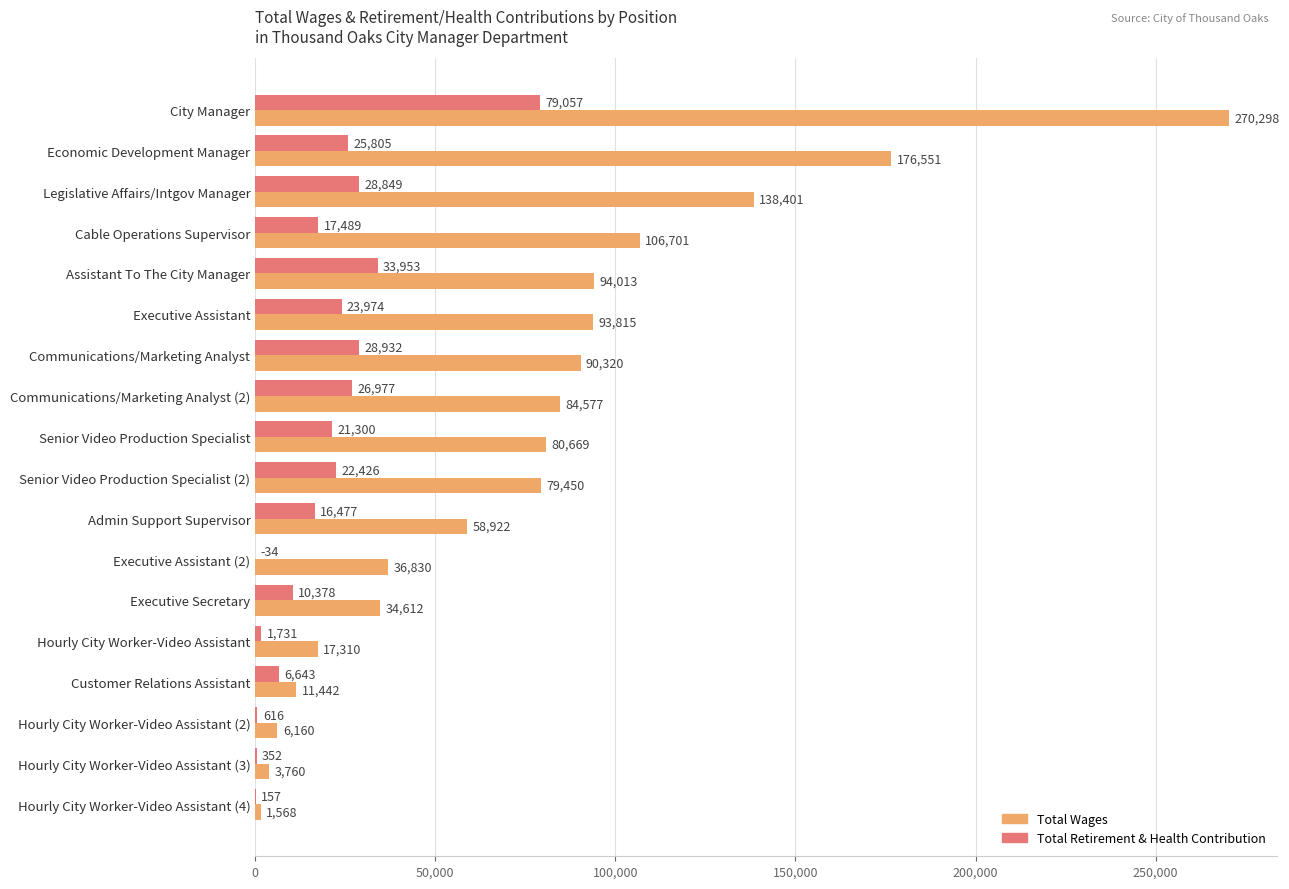

At which label does Total Wages reach its peak?

City Manager